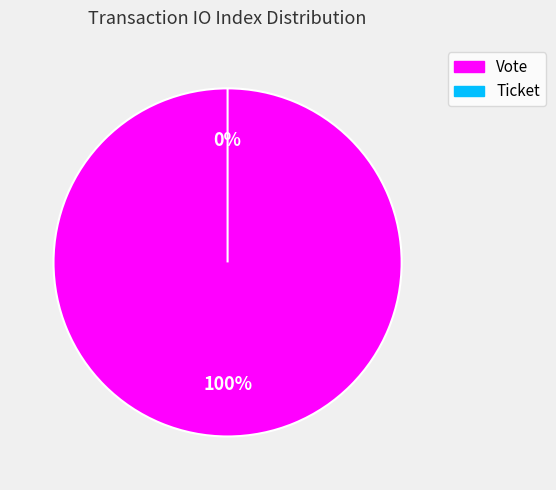

Rank the categories by value from highest to lowest.

Vote, Ticket